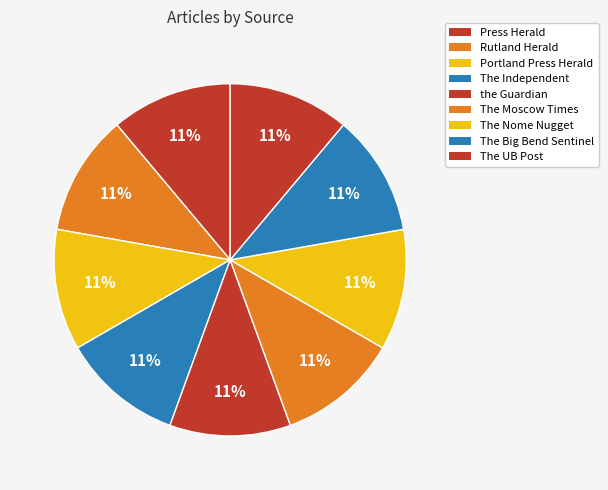

Rank the categories by value from lowest to highest.

Press Herald, Rutland Herald, Portland Press Herald, The Independent, the Guardian, The Big Bend Sentinel, The UB Post, The Moscow Times, The Nome Nugget